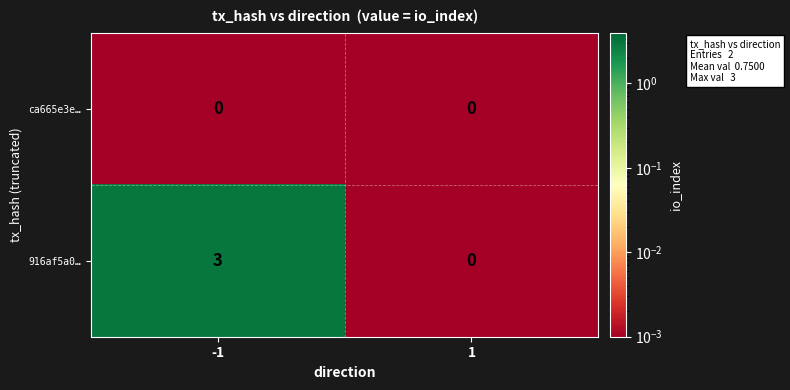

What is the spread (max minus min) of values at -1?

3